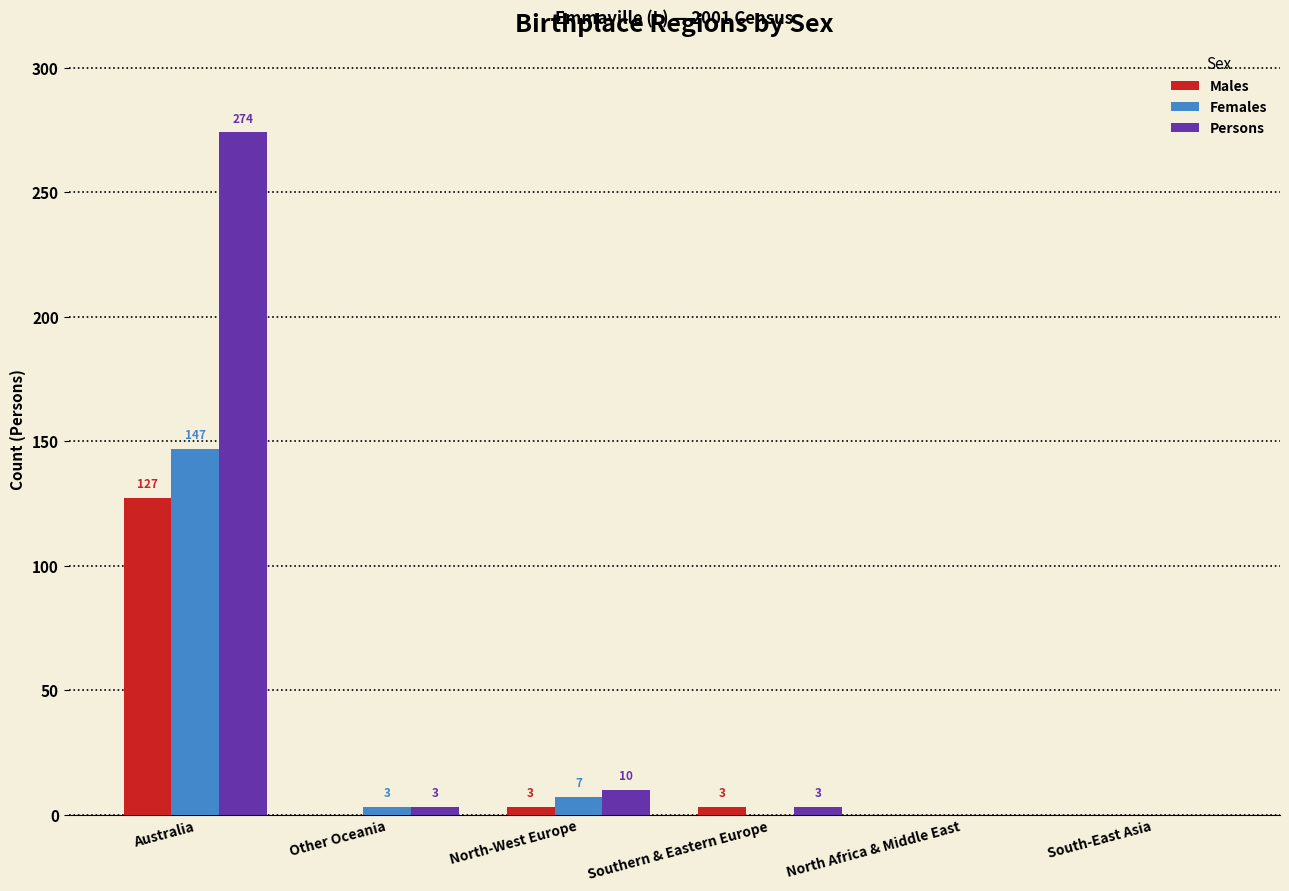

Which series has the largest total across all categories?

Persons